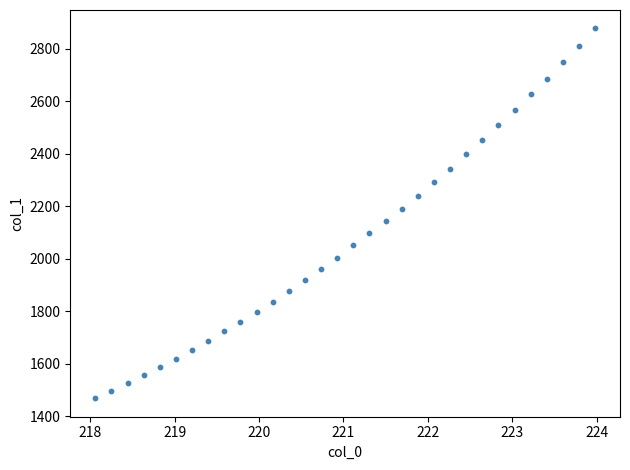

What is the range of X values (max minus min)?

5.9